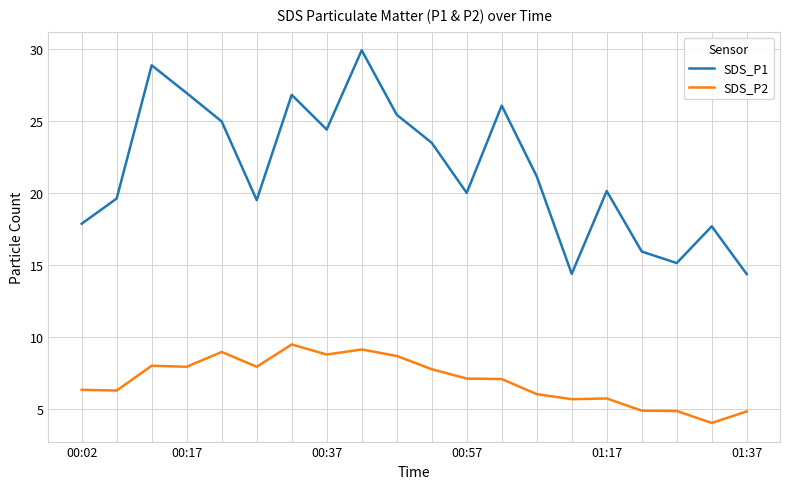

Which series has the largest total across all categories?

SDS_P1